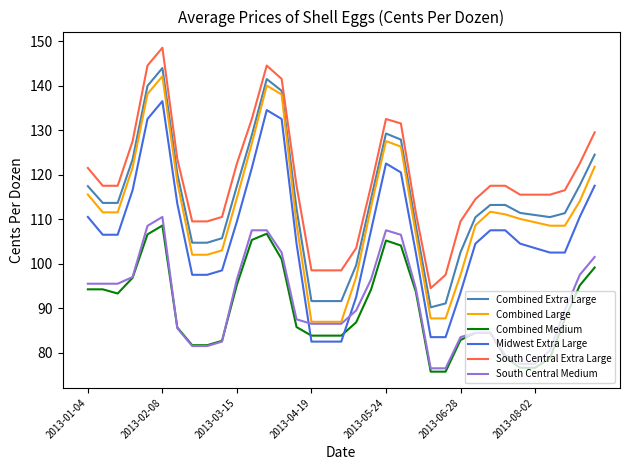

What is the maximum value shown in the chart?

148.5